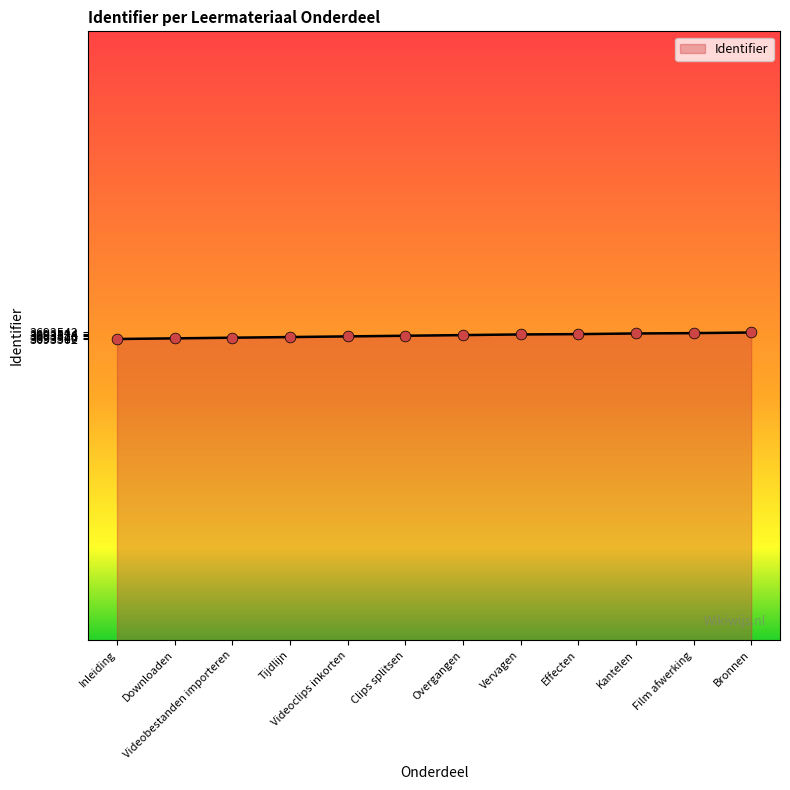

What is the ratio of the value at Videoclips inkorten to the value at Effecten?

1.0